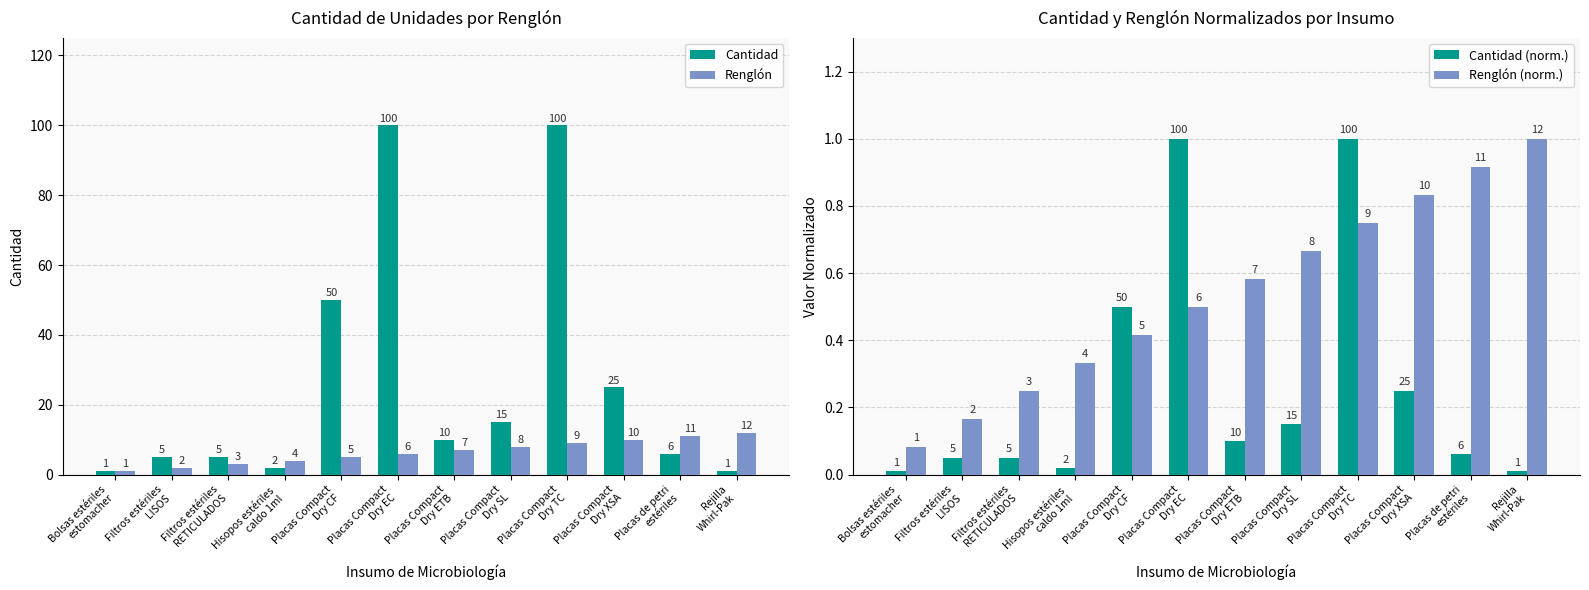

Which series changed the most between Placas Compact
Dry XSA and Placas de petri
estériles?

Cantidad